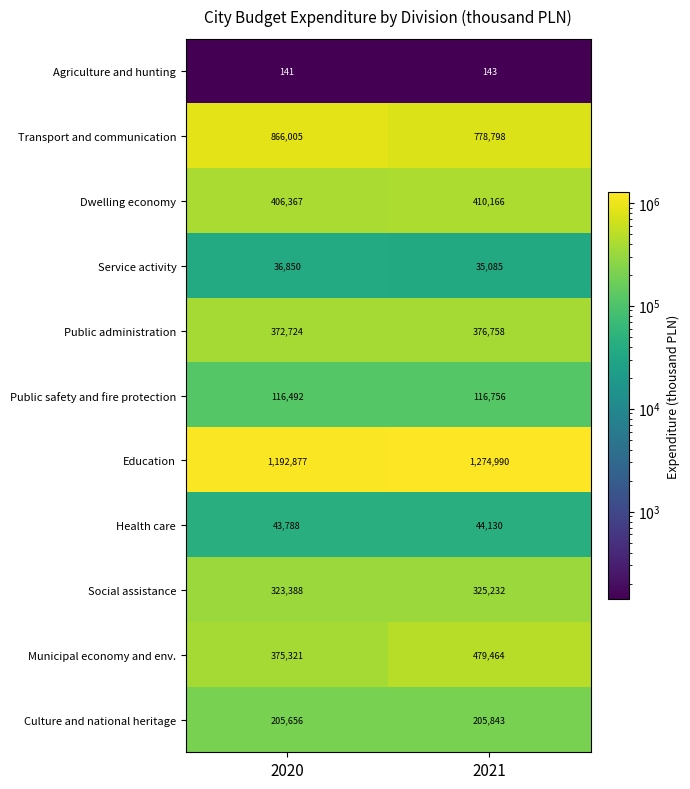

At which category is the sum across all series the highest?

2021